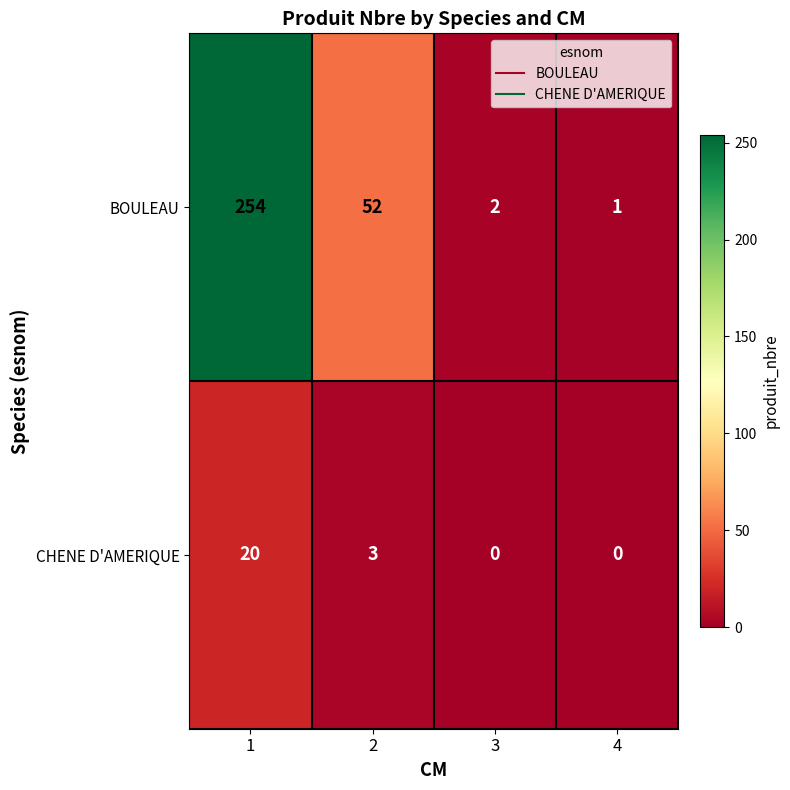

Count the number of data series in this chart.

2